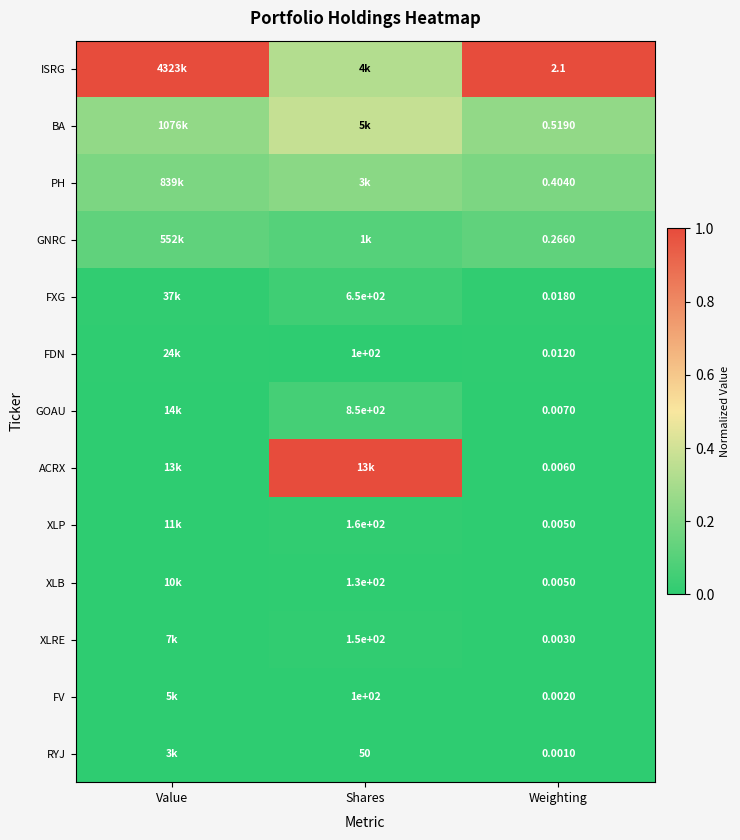

Is the value of FV at Weighting greater than the value of XLB at Shares?

No